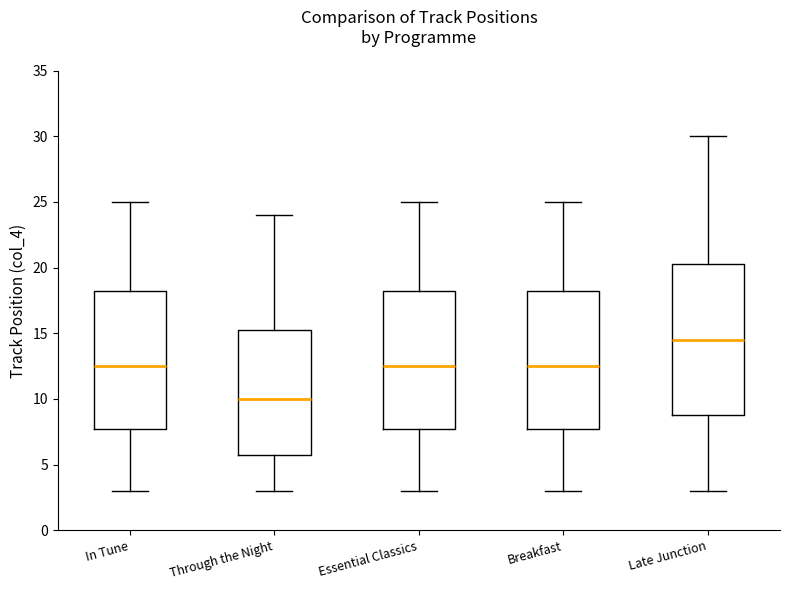

Where is the upper edge of the box for Breakfast on the y-axis? The values are not printed on the chart, so give them approximately, as read against the axis.

18.5